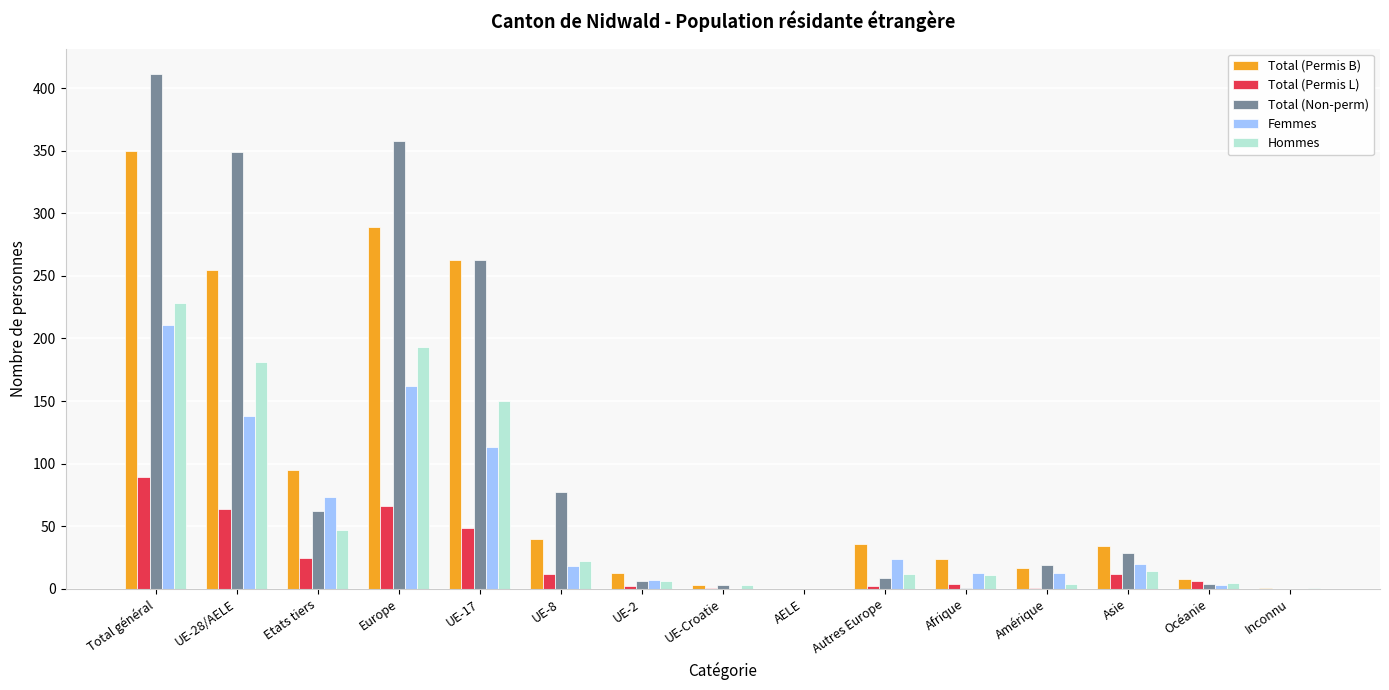

Count the number of data series in this chart.

5